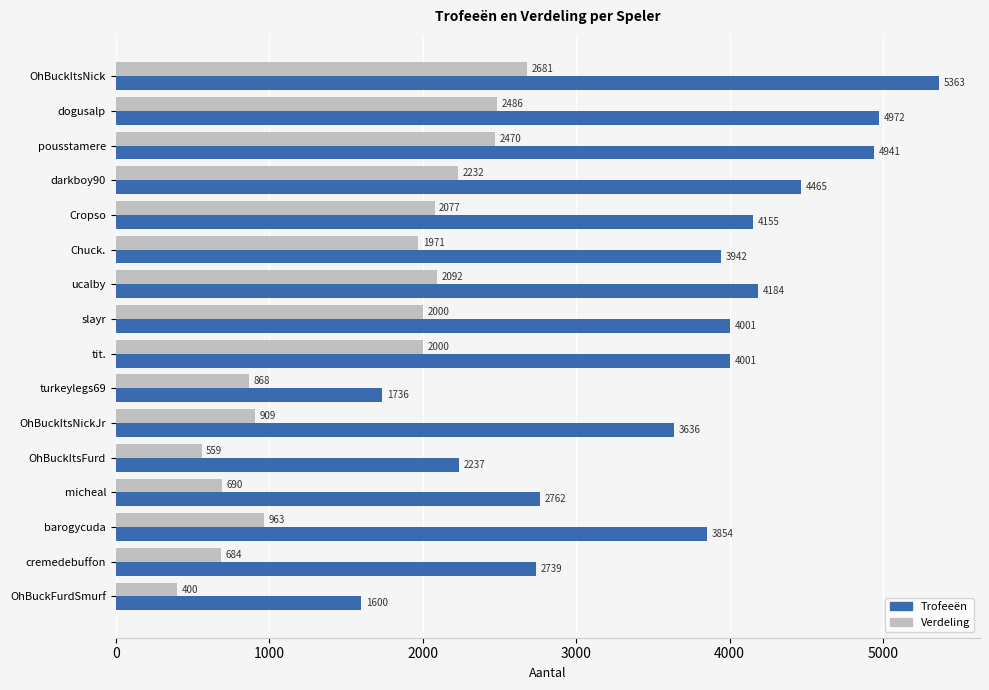

What is the difference between the maximum and second lowest values in the Trofeeën series?

3627